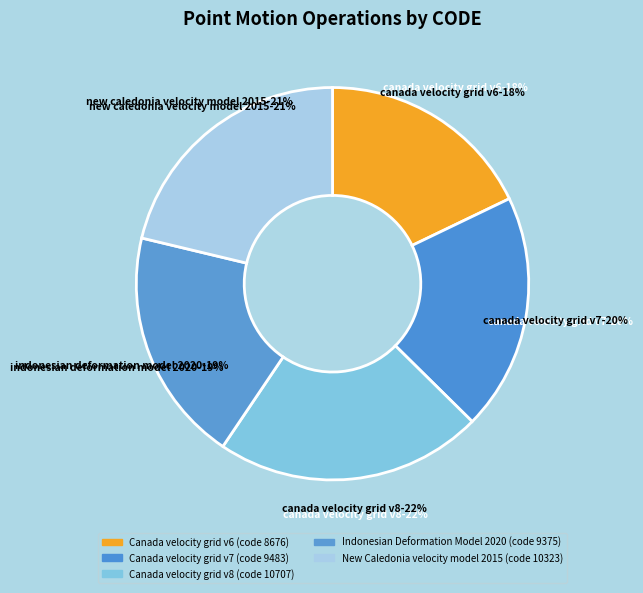

What portion of the pie excludes Indonesian Deformation Model 2020?

80.7%